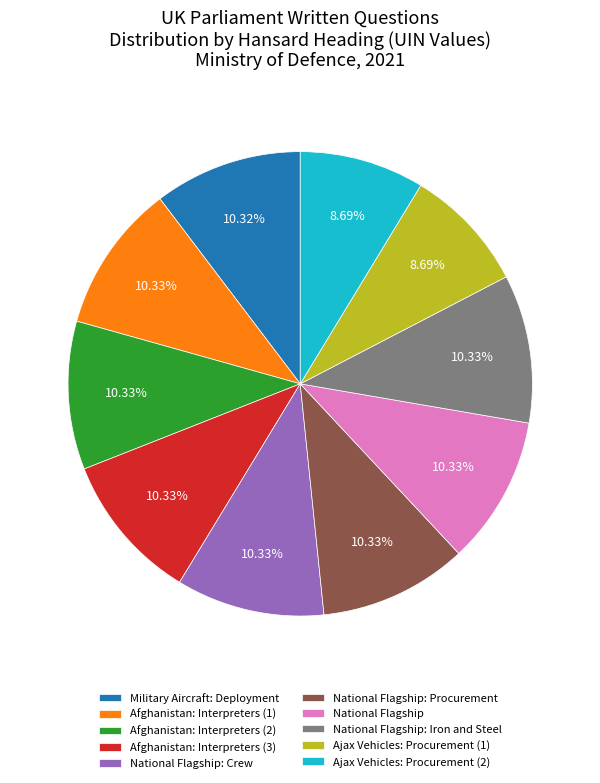

To the nearest percent, what is the average slice percentage?

10%